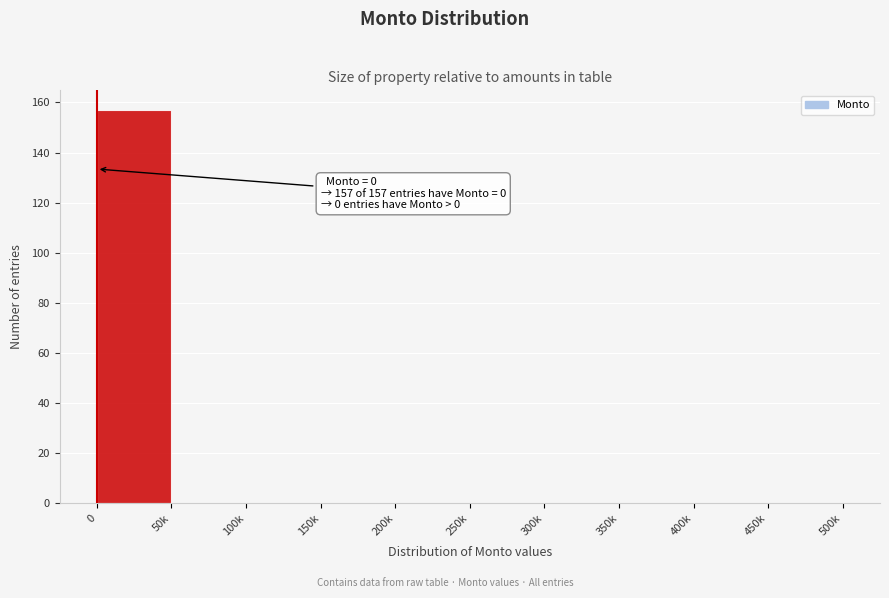

Reading left to right, list all the values displayed in this chart.

0=157	50k=0	100k=0	150k=0	200k=0	250k=0	300k=0	350k=0	400k=0	450k=0